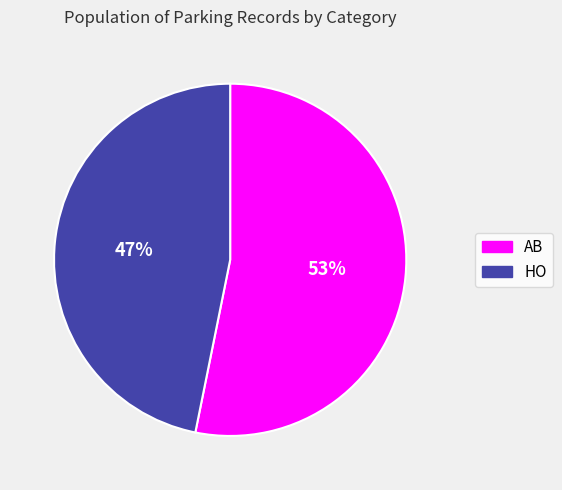

To the nearest percent, what percentage of the pie is HO?

47%